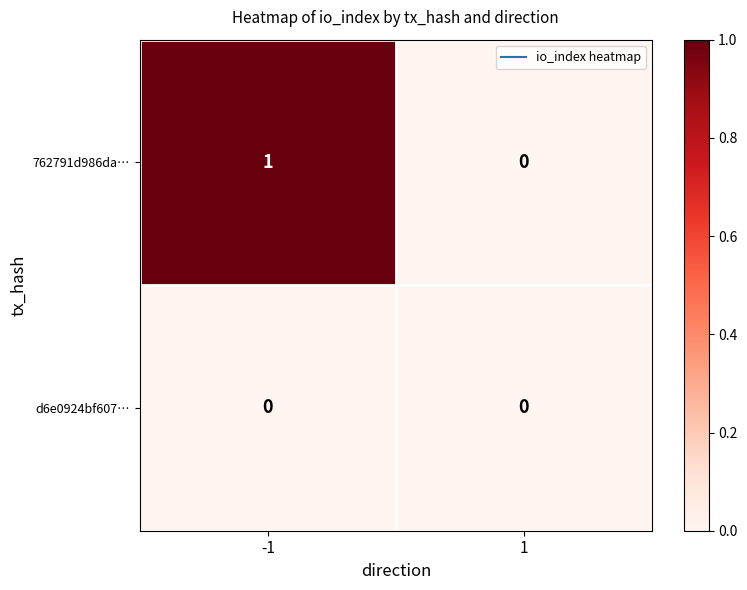

Rank the series by their maximum value, from highest to lowest.

762791d986da…, d6e0924bf607…